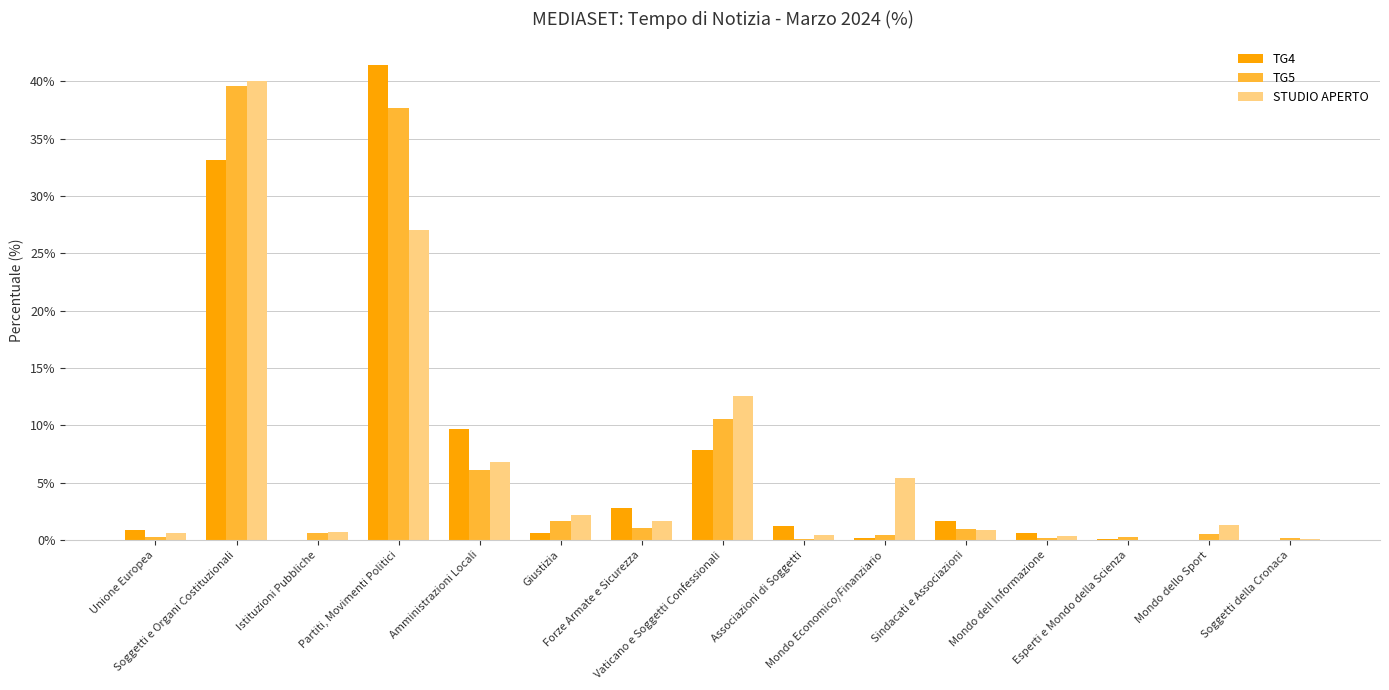

Which category has the highest value across all series?

Partiti, Movimenti Politici